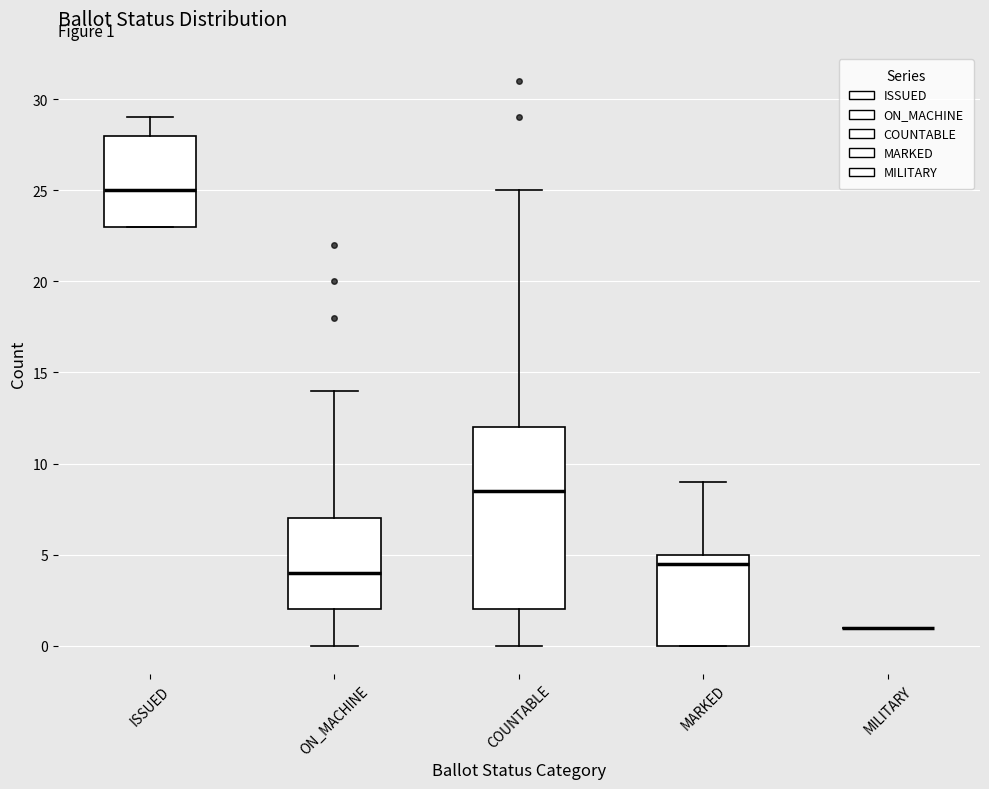

Which box is the tallest, from its lower edge to its upper edge?

COUNTABLE